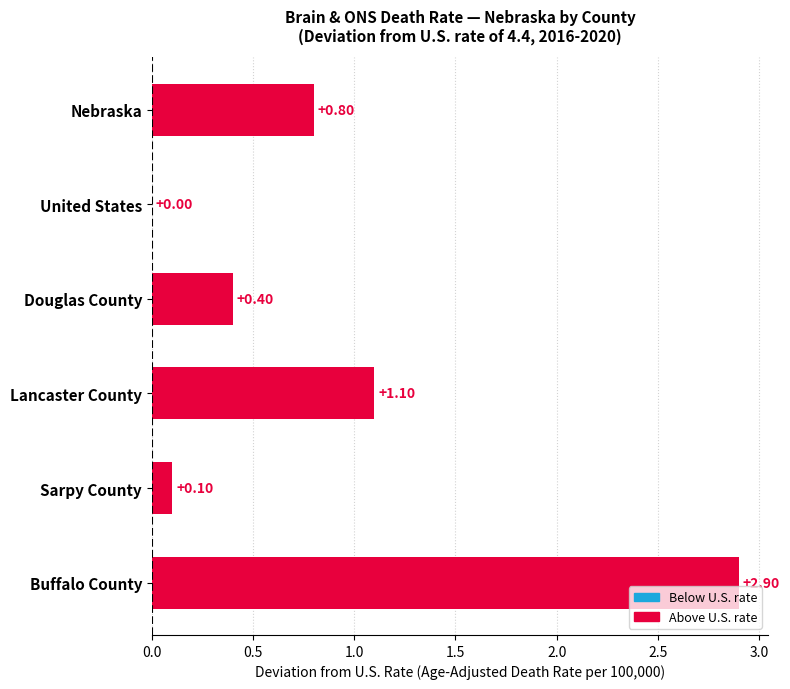

What is the sum of all values?

5.3